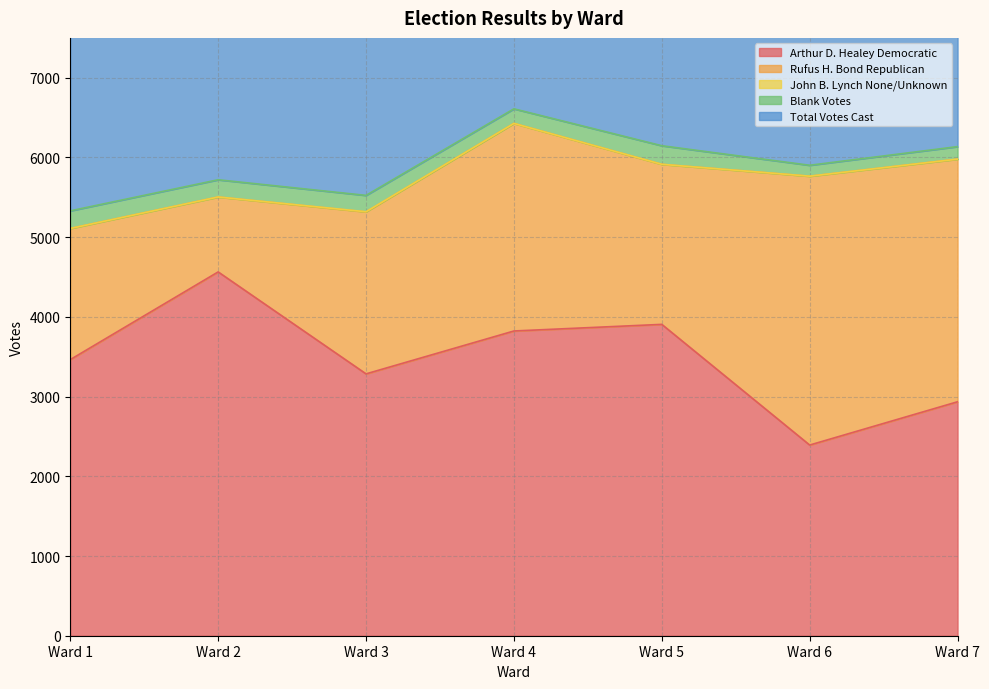

In Blank Votes, how many points are higher than both neighbors (excluding endpoints)?

1